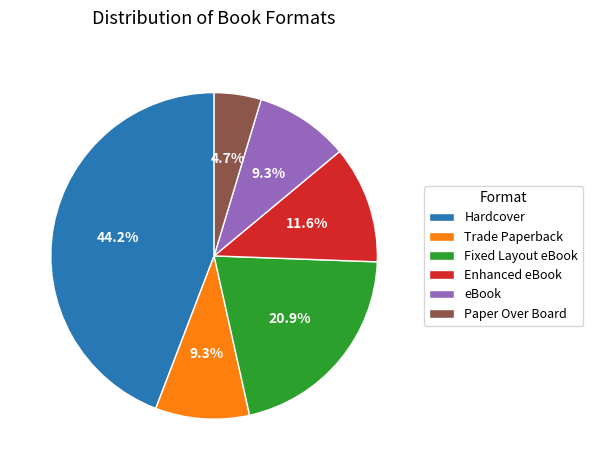

What portion of the pie excludes Trade Paperback?

90.7%